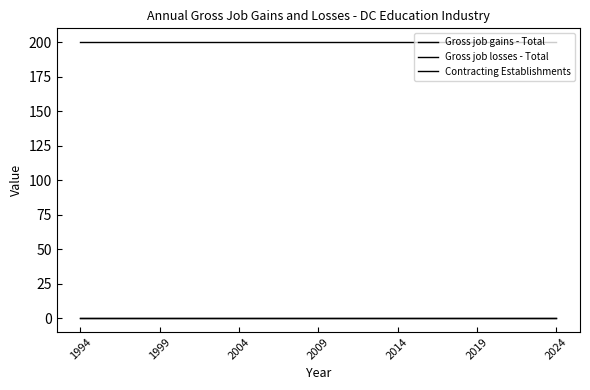

Which series has the largest total across all categories?

Gross job gains - Total